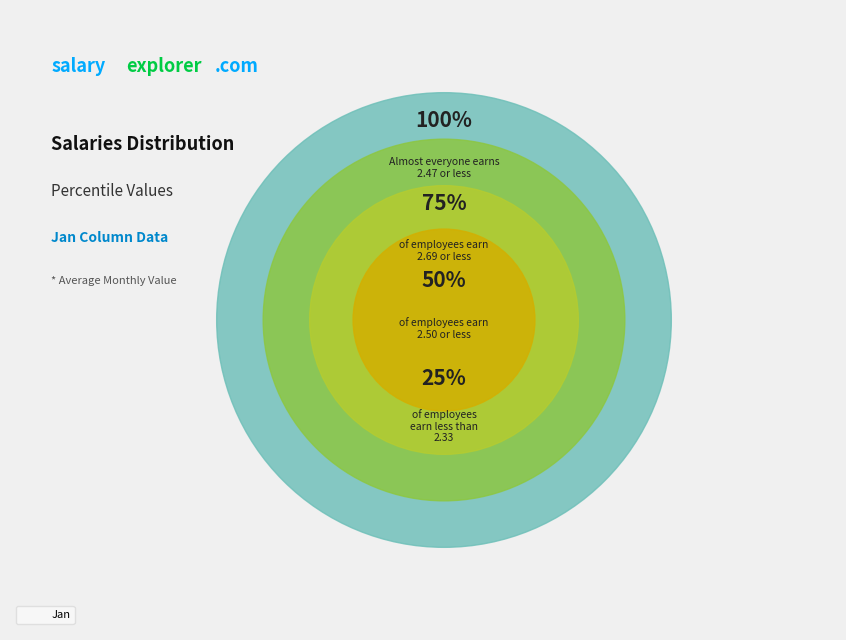

Between pct15 and pct45, which is larger?

pct45